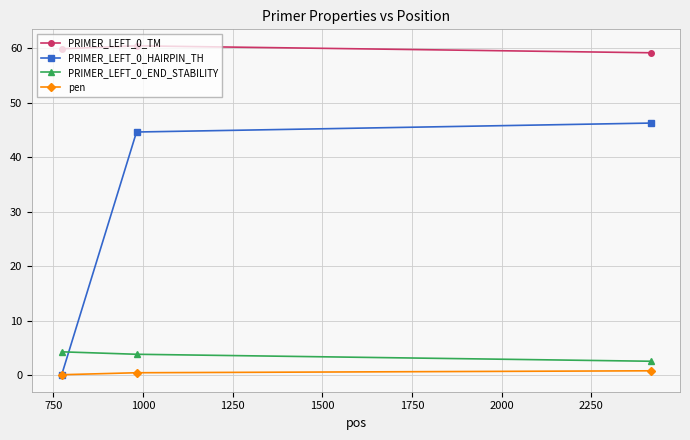

List the series in order of their peak value, lowest first.

pen, PRIMER_LEFT_0_END_STABILITY, PRIMER_LEFT_0_HAIRPIN_TH, PRIMER_LEFT_0_TM